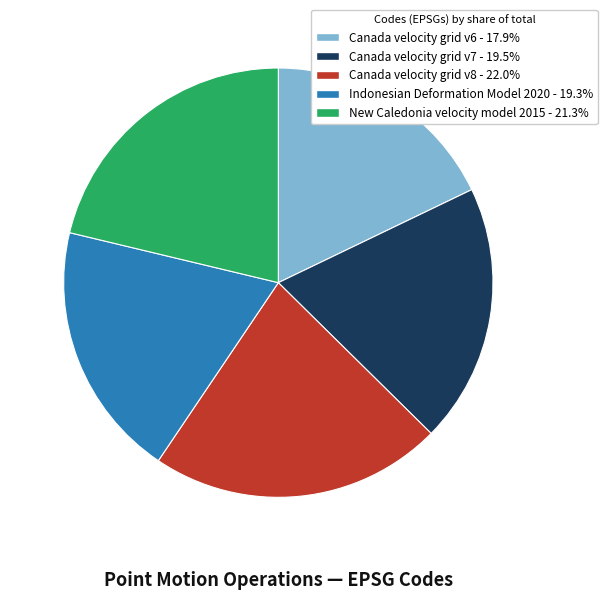

Which category has the smallest portion of the pie?

Canada velocity grid v6